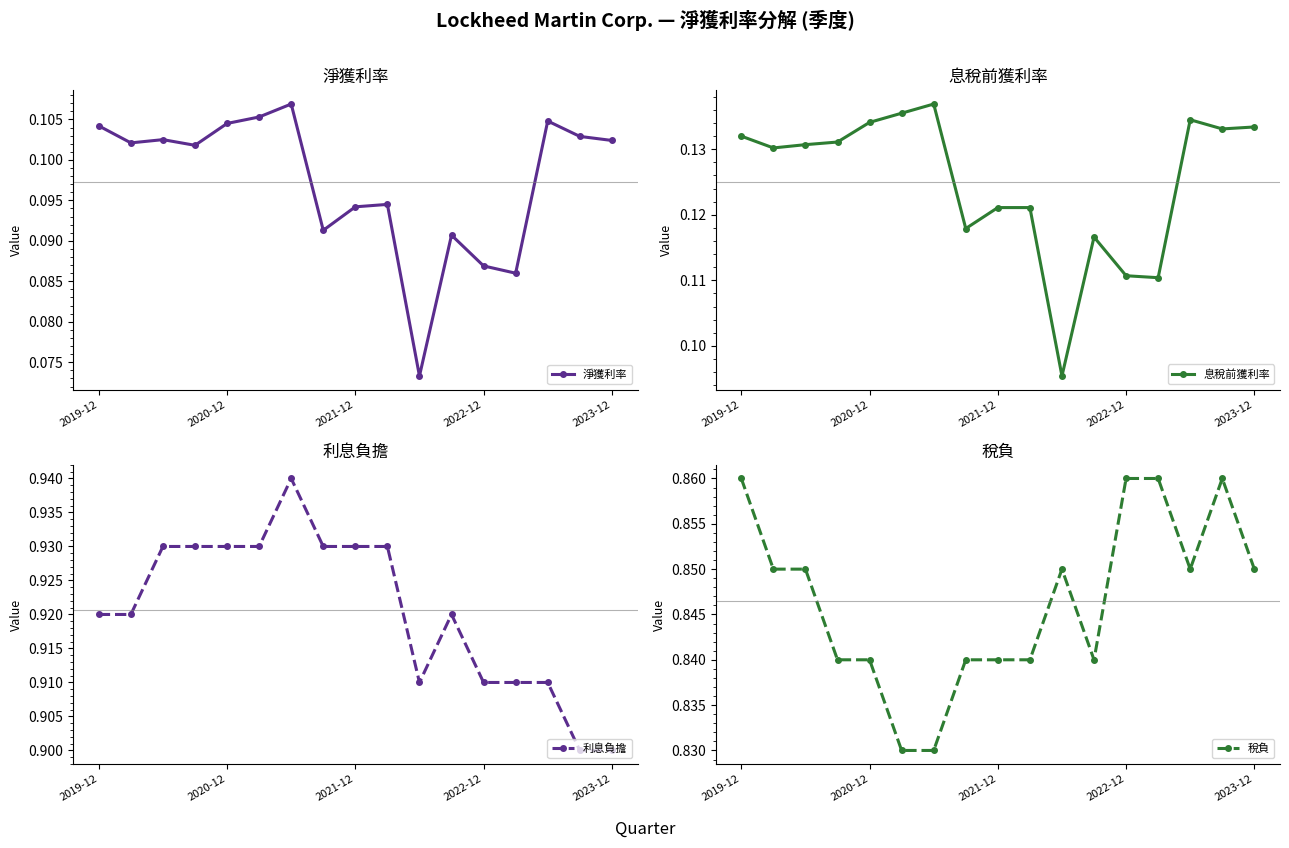

What is the average value of the 息稅前獲利率 series?

0.1